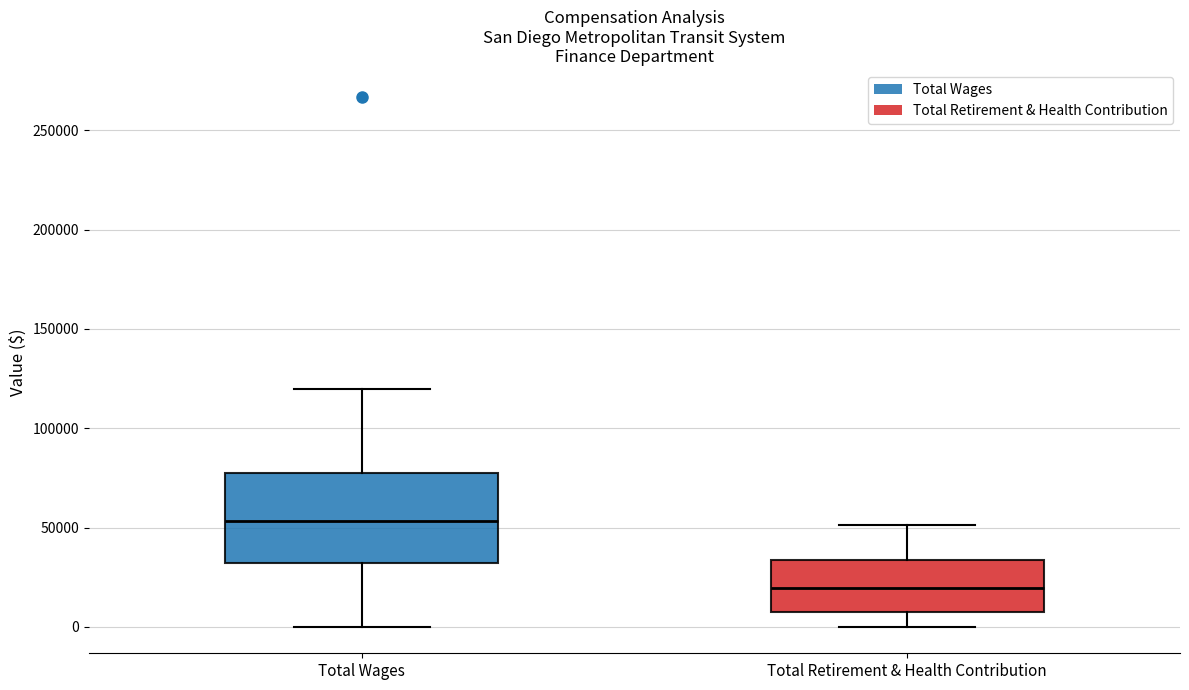

Reading left to right, transcribe this box plot: for each box, give where its median line is, the range the box spans, and where its two whiskers end, as read against the y-axis. The values are not printed on the chart, so give them approximately, as read against the axis.

Total Wages: median 55000, box 30000 to 75000, whiskers 0 to 120000
Total Retirement & Health Contribution: median 20000, box 5000 to 35000, whiskers 0 to 50000